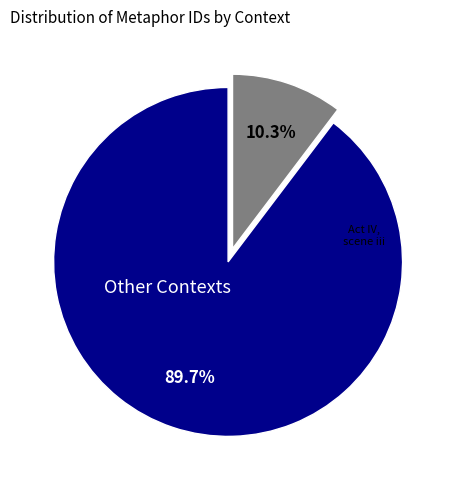

Is there any slice that represents more than half of the pie?

Yes